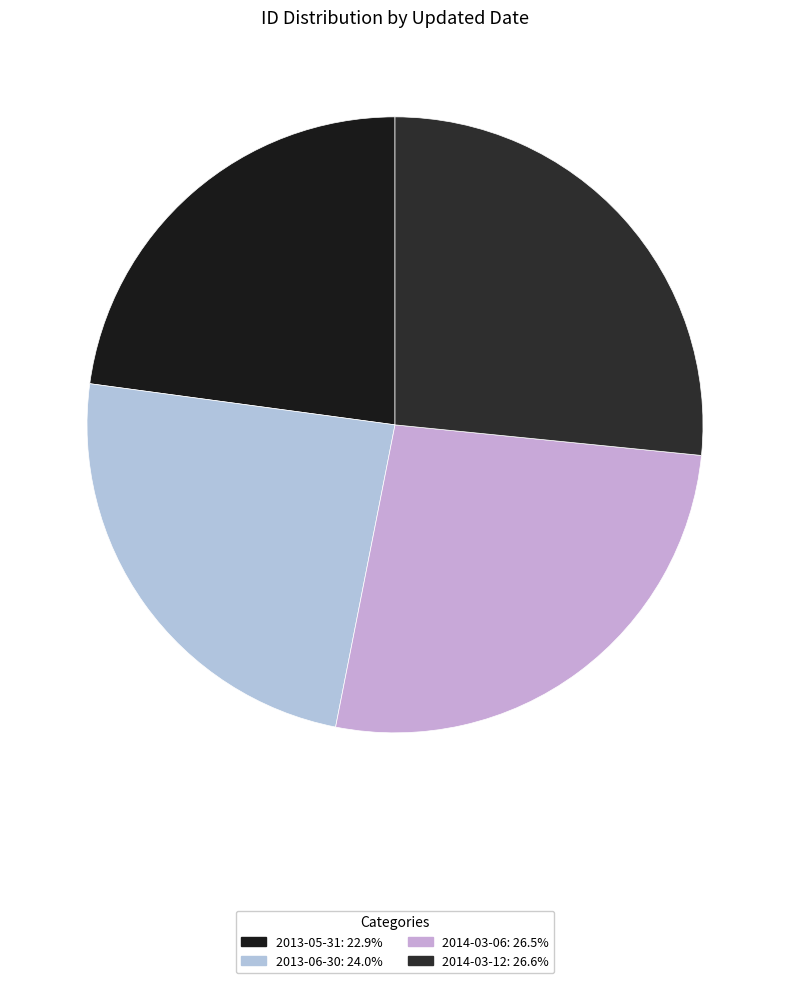

What is the ratio of the value at 2014-03-06 to the value at 2013-06-30?

1.1